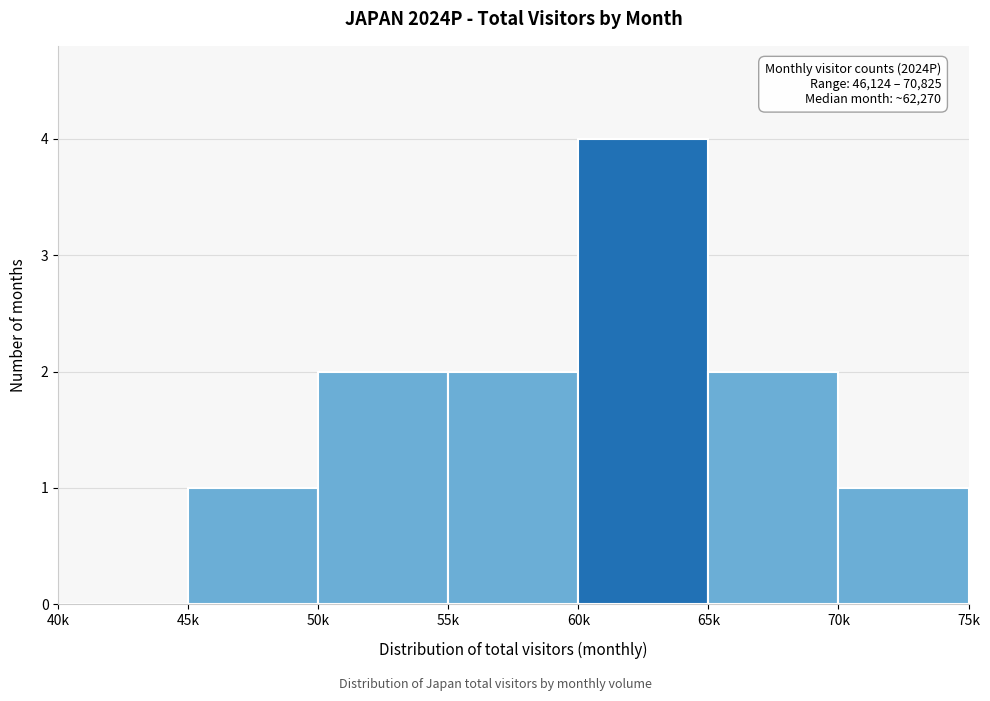

Reading left to right, extract all data points from this chart.

40k=0	45k=1	50k=2	55k=2	60k=4	65k=2	70k=1